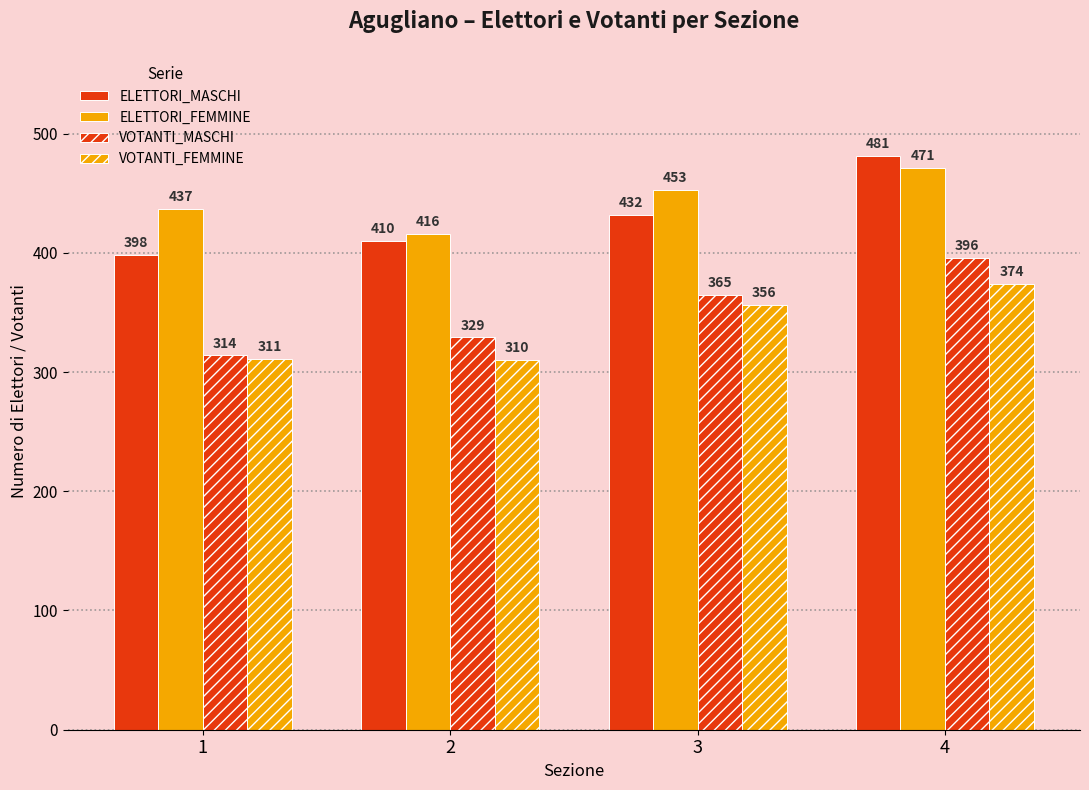

Which label corresponds to the largest value in the chart?

4